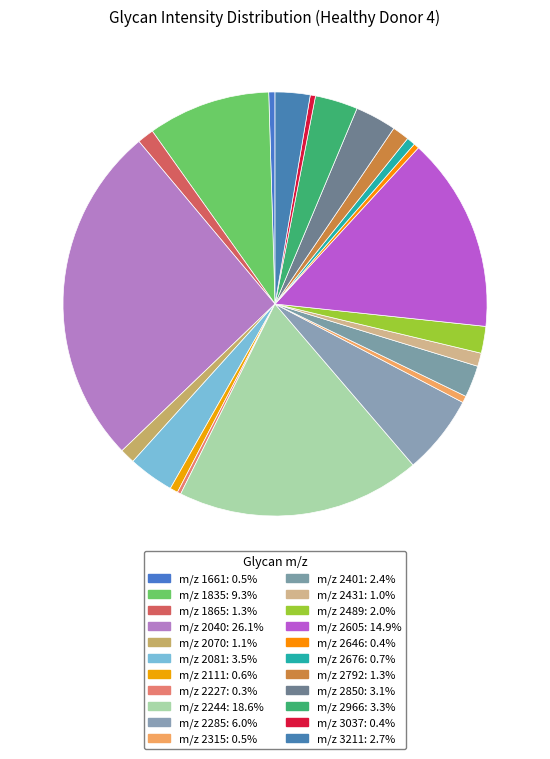

To the nearest percent, what portion does m/z 2081 represent?

3%